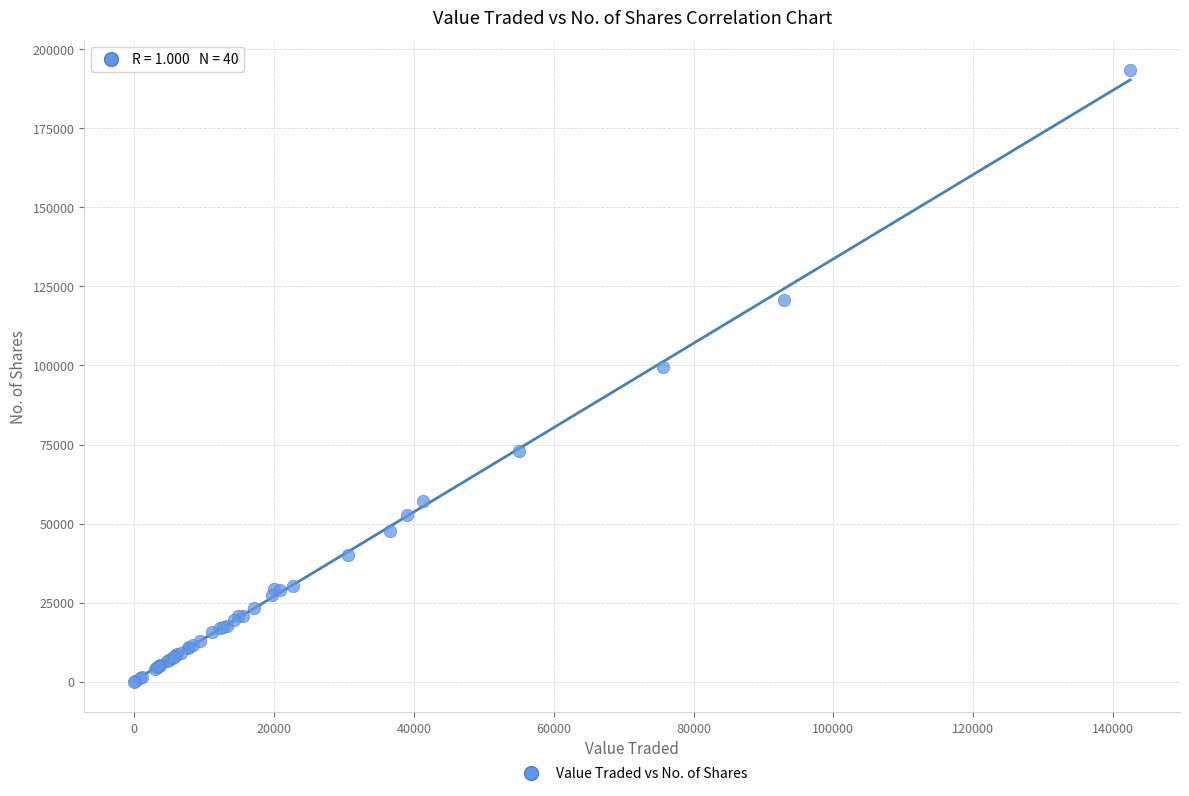

What Y value in the scatter plot is closest to 96642?

99632